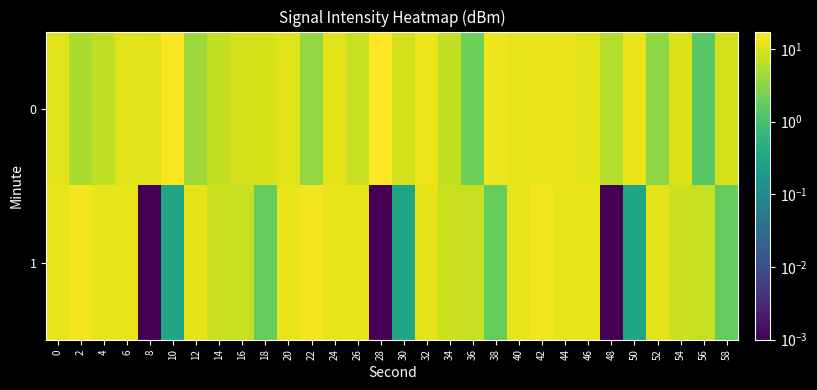

Reading left to right, transcribe all the data shown in this chart.

0: 0=11.0	2=5.2	4=6.9	6=11.1	8=10.6	10=16.0	12=4.2	14=7.1	16=9.1	18=9.7	20=10.8	22=3.5	24=11.7	26=7.6	28=17.4	30=9.3	32=13.8	34=7.2	36=2.0	38=13.5	40=12.0	42=12.6	44=13.1	46=10.7	48=5.9	50=12.7	52=3.3	54=10.4	56=1.4	58=9.2
1: 0=12.1	2=14.8	4=12.0	6=11.9	8=0.0	10=0.3	12=11.8	14=8.0	16=7.5	18=1.7	20=12.1	22=14.8	24=12.0	26=11.9	28=0.0	30=0.3	32=11.8	34=8.0	36=7.5	38=1.7	40=12.1	42=14.8	44=12.0	46=11.9	48=0.0	50=0.3	52=11.8	54=8.0	56=7.5	58=1.7